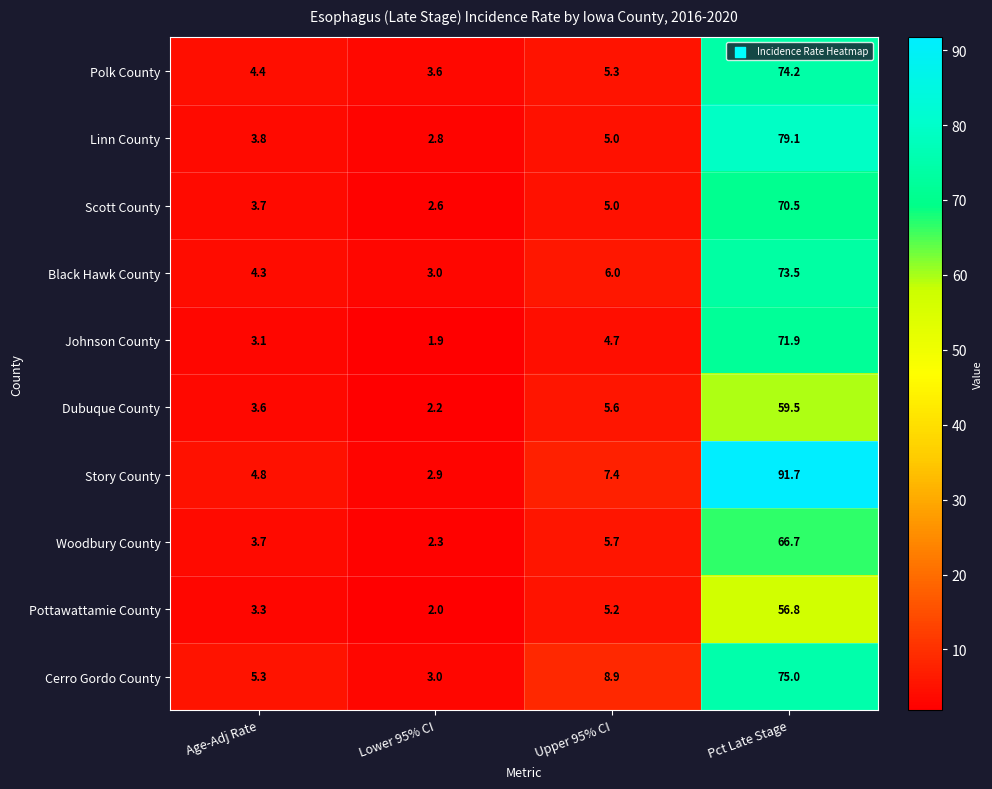

The value of Polk County at Age-Adj Rate is 2.5. True or false?

False